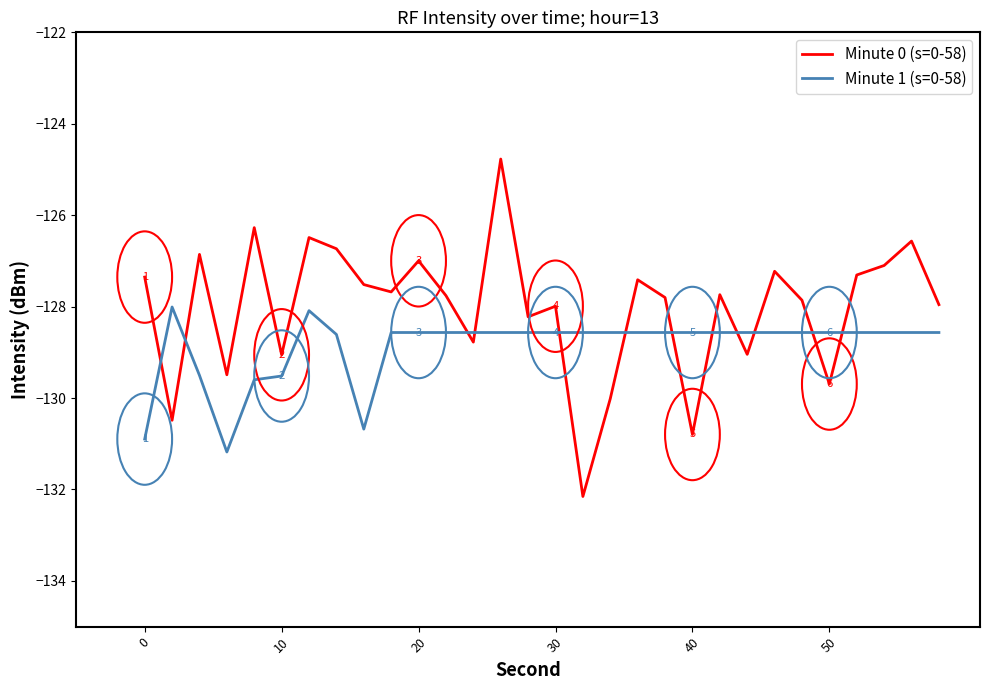

List the series in order of their peak value, lowest first.

Minute 1 (s=0-58), Minute 0 (s=0-58)